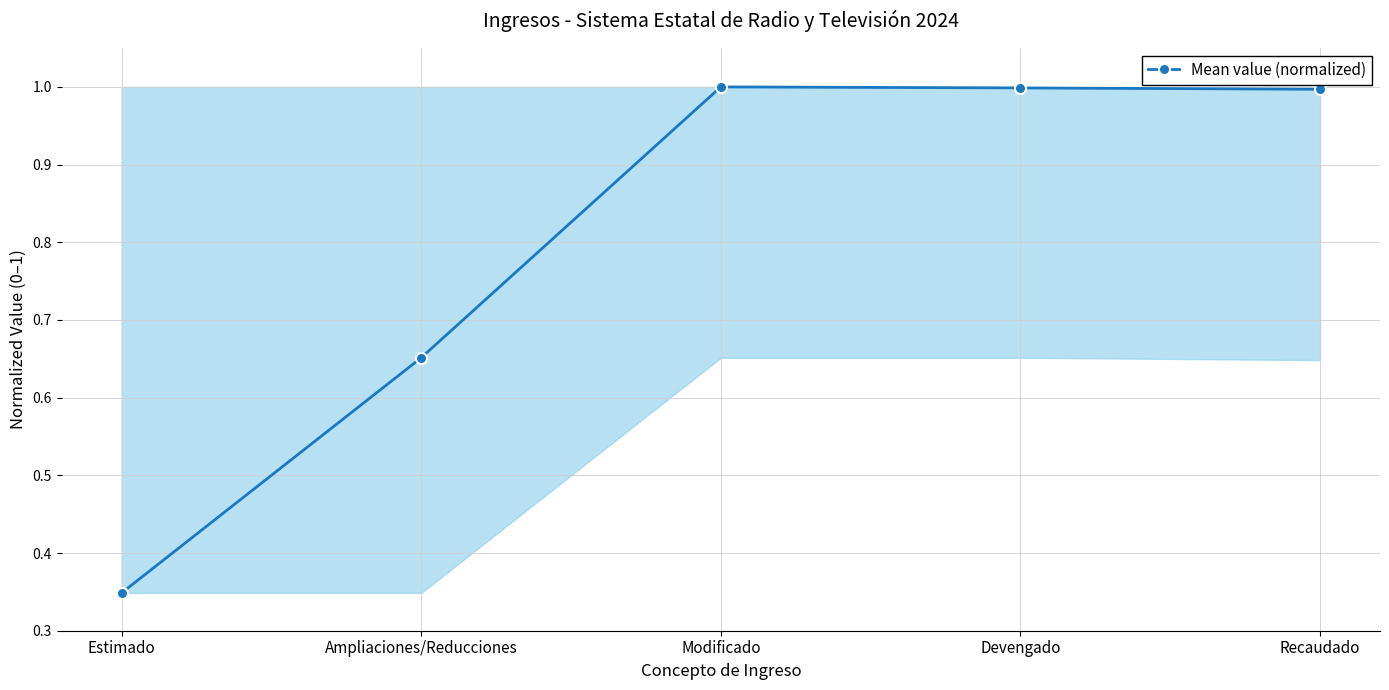

What is the sum of all values?

4.0